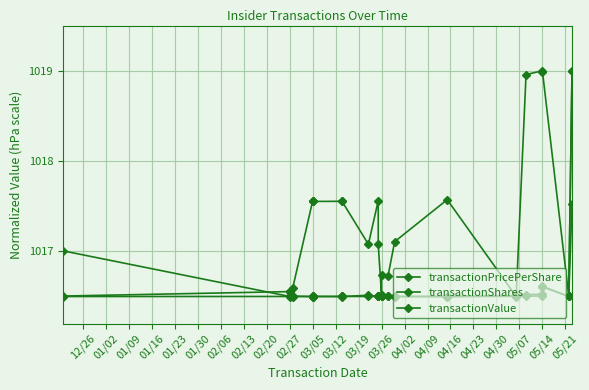

Count the number of categories in the chart.

23